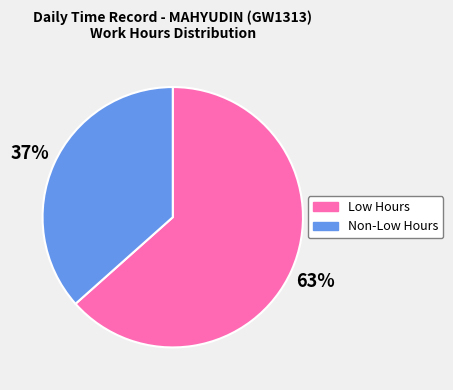

Is there any slice that represents more than half of the pie?

Yes